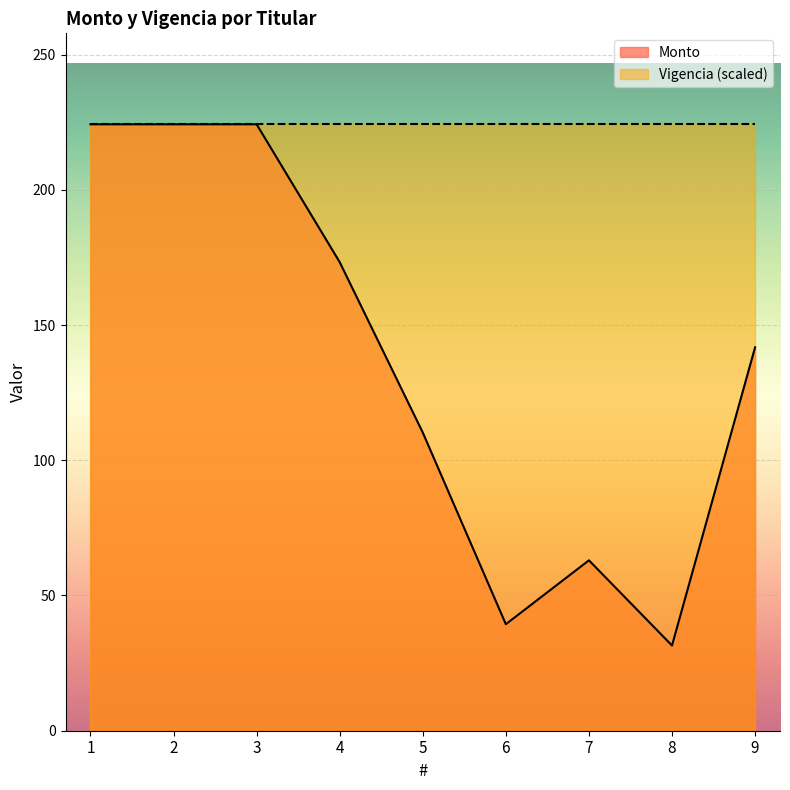

Which label corresponds to the smallest value in the chart?

8